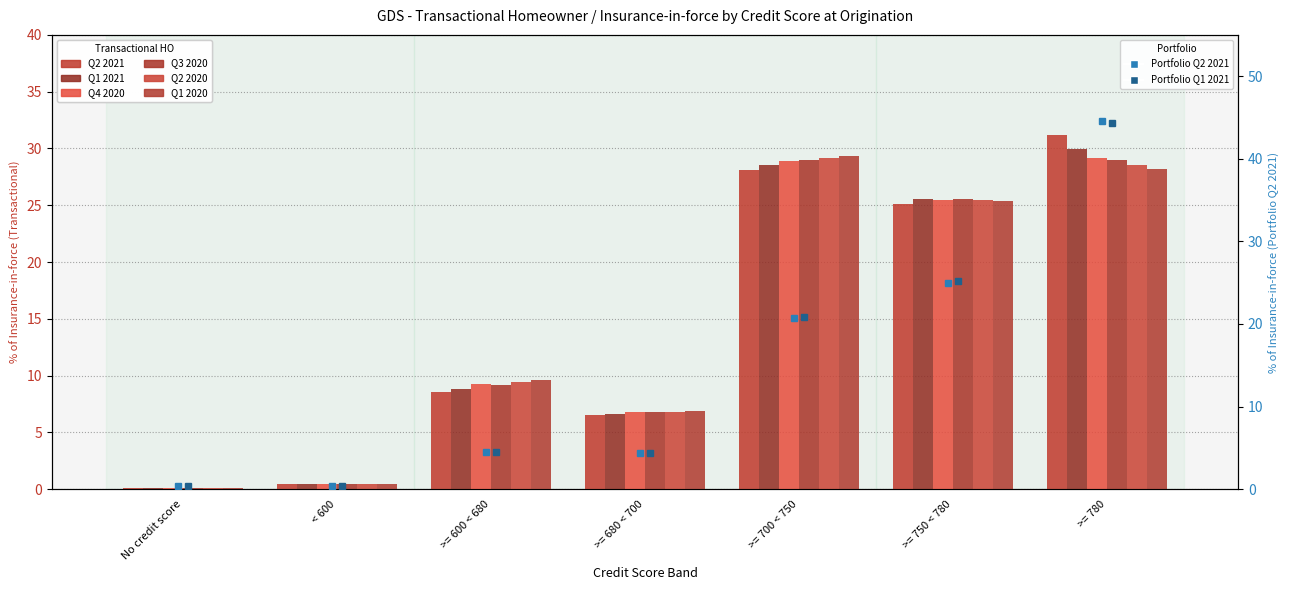

The value of Q2 2020 at < 600 is 0.4. True or false?

True